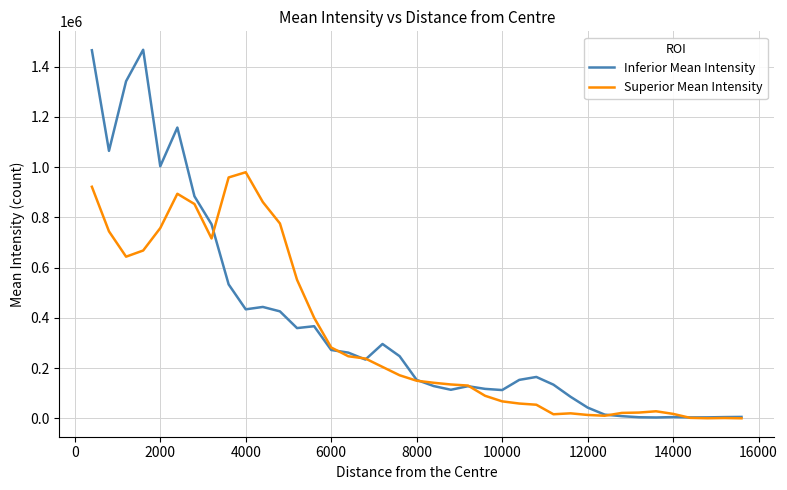

Which series has the largest range (max minus min)?

Inferior Mean Intensity